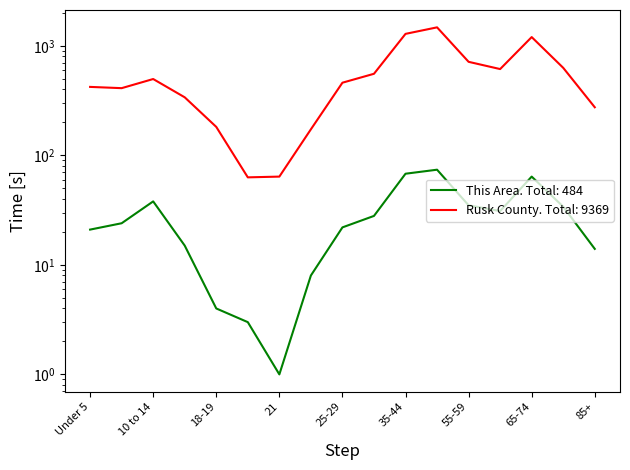

What is the sum of the Rusk County values at 20 and 18-19?

245